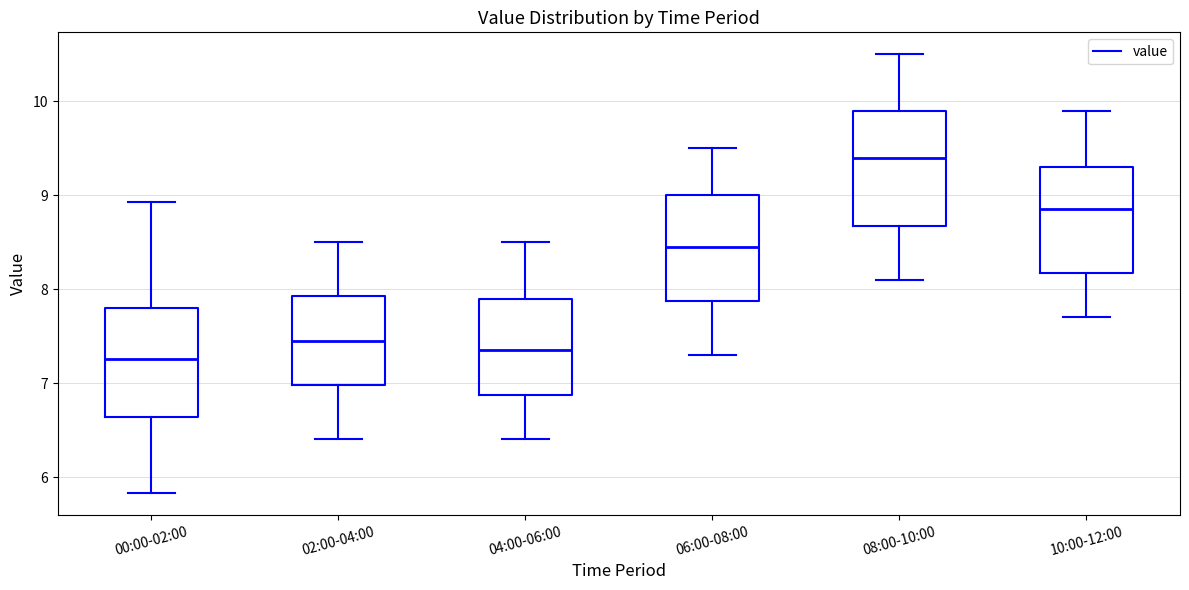

Where does the upper whisker of the box for 08:00-10:00 end on the y-axis? The values are not printed on the chart, so give them approximately, as read against the axis.

10.5